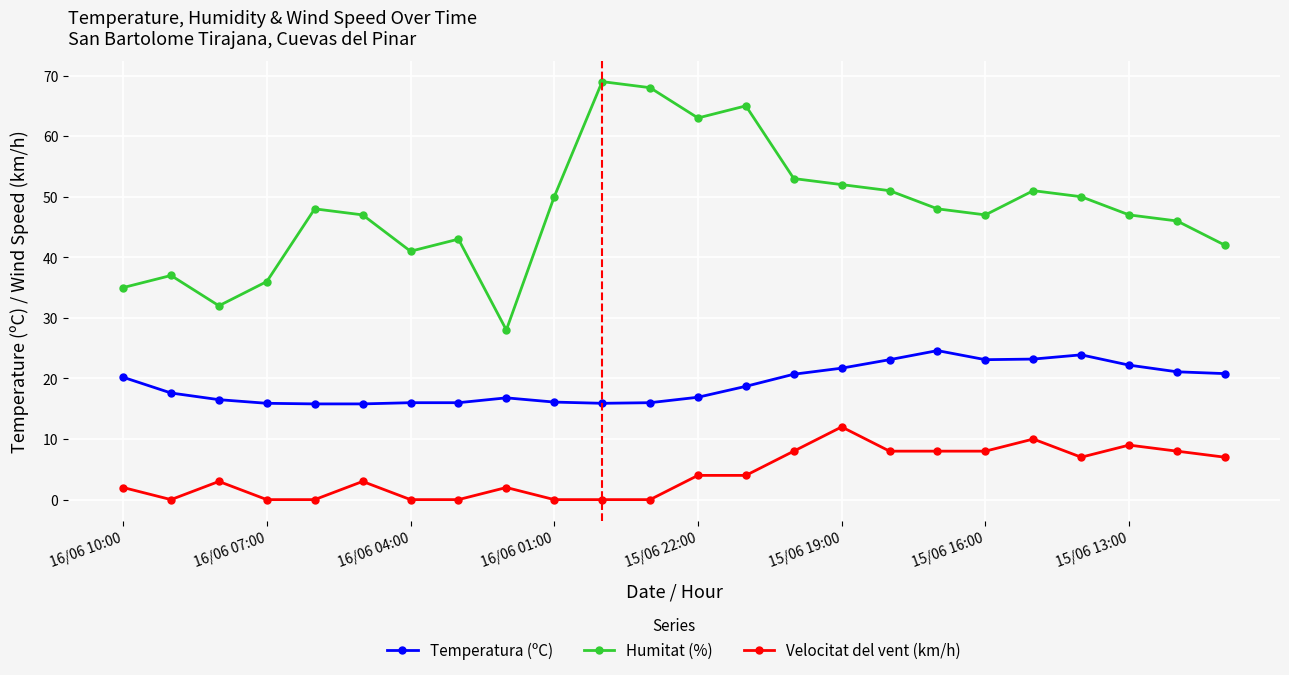

True or false: Velocitat del vent (km/h) and Humitat (%) cross at least once.

False